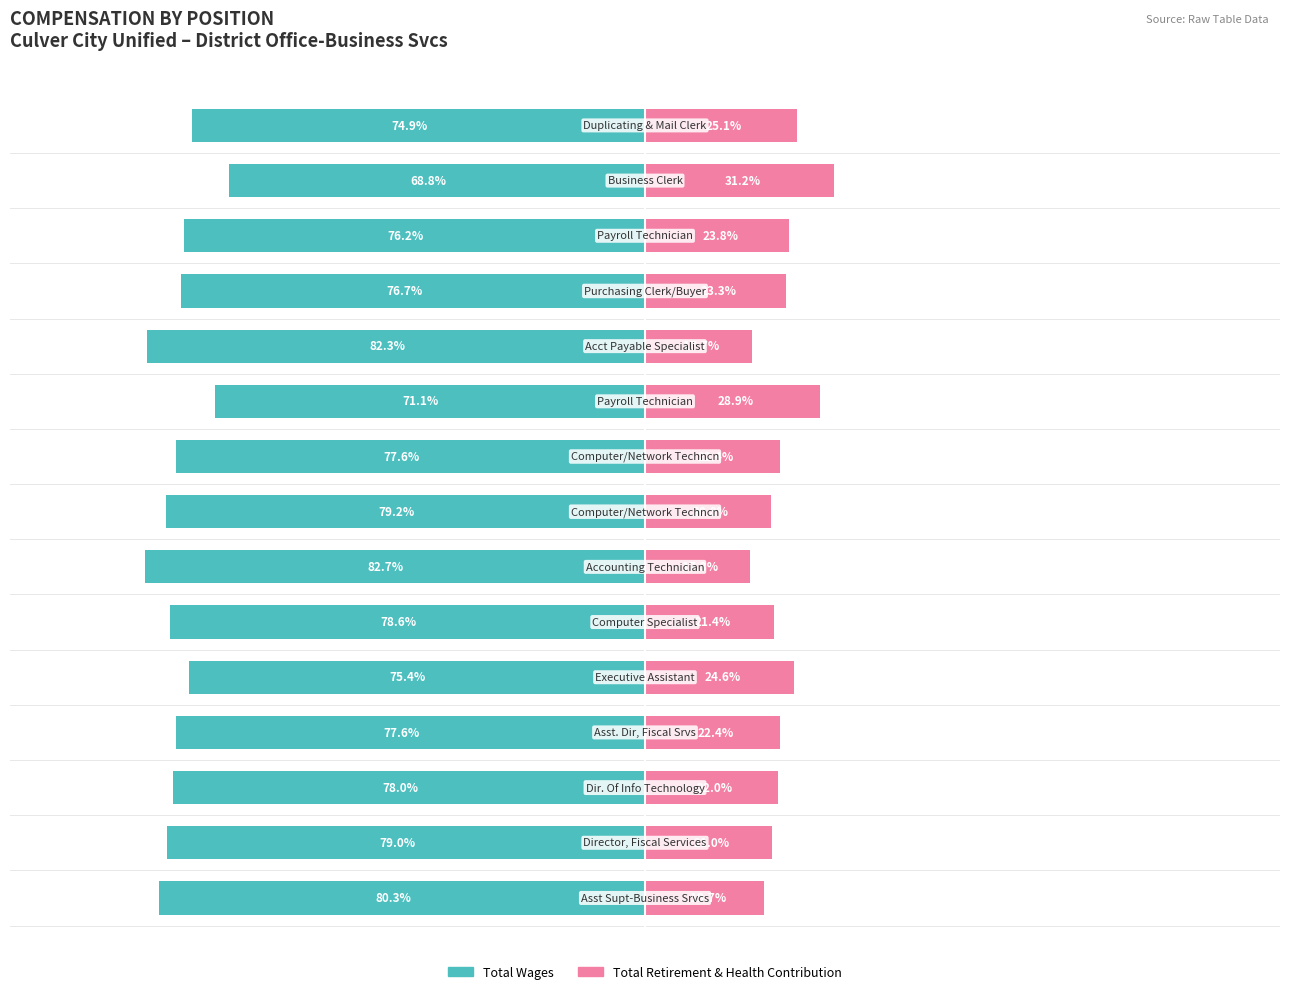

What value does the Total Retirement & Health Contribution series have at 12?

23.8